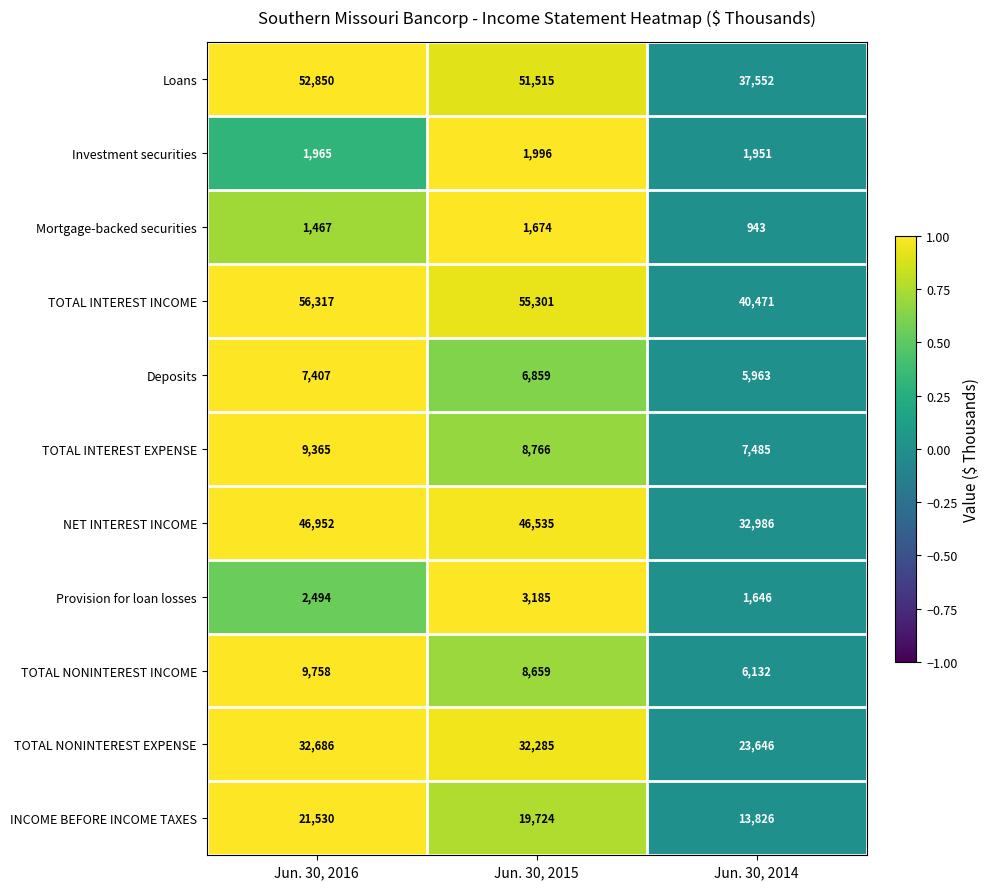

Which series has the widest spread of values?

TOTAL INTEREST INCOME